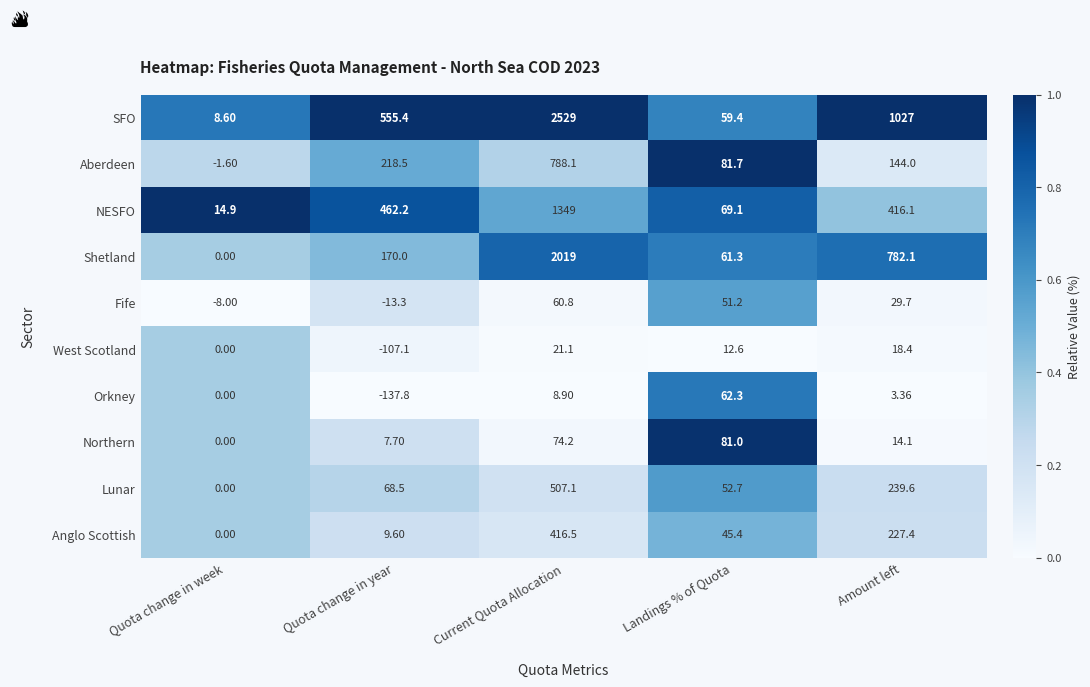

At which label does Fife first exceed 29?

Current Quota Allocation